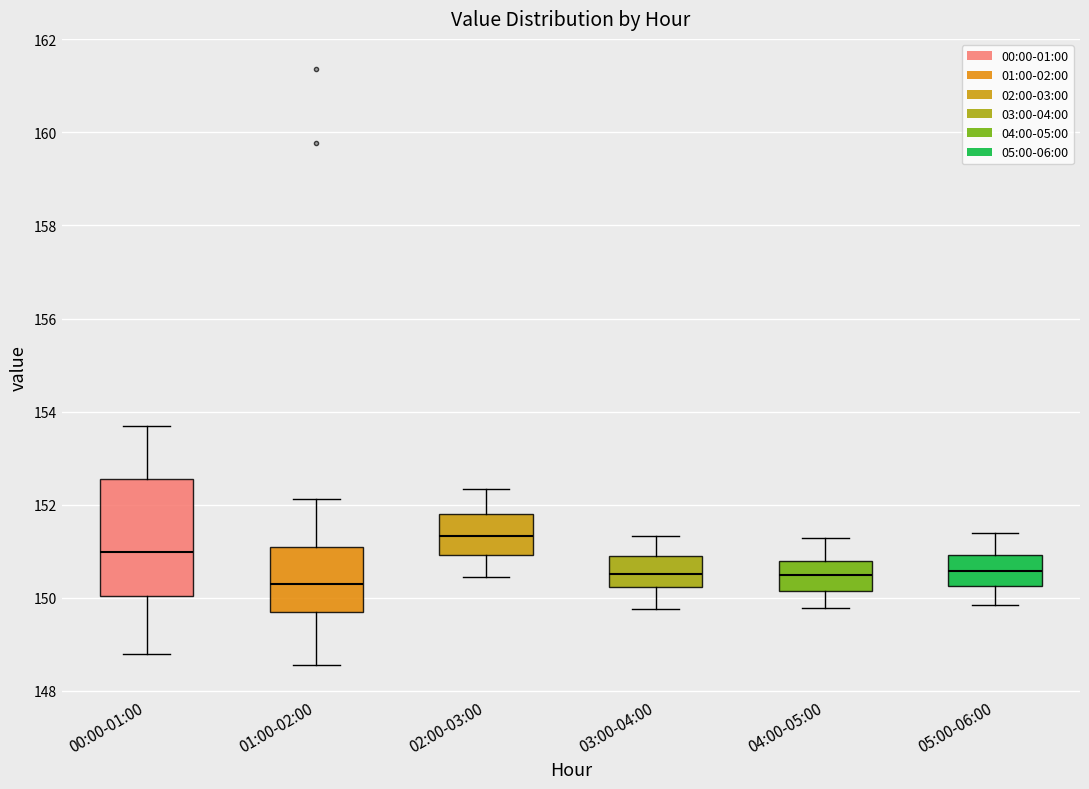

Which box is the tallest, from its lower edge to its upper edge?

00:00-01:00